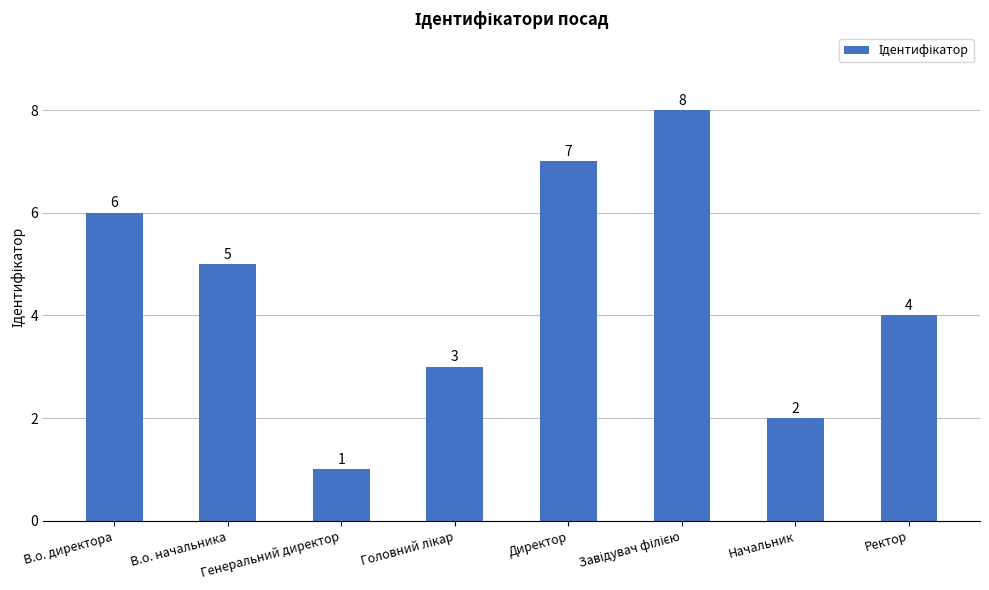

What is the difference between the maximum and minimum values?

7